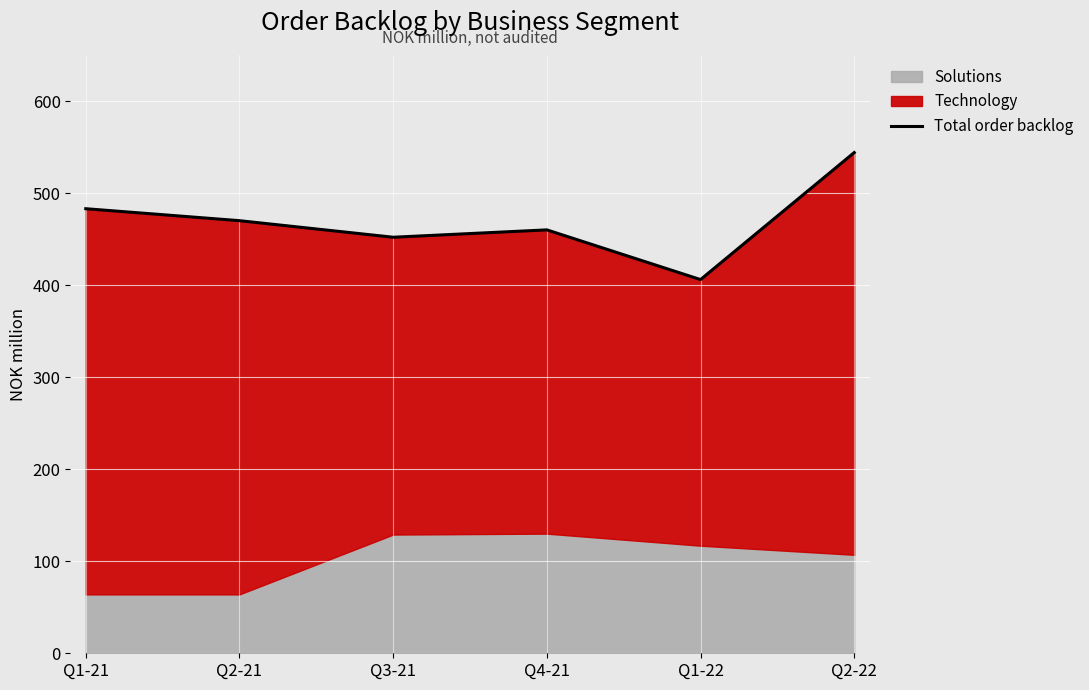

Reading left to right, extract all data points from this chart.

483	470	452	460	406	544